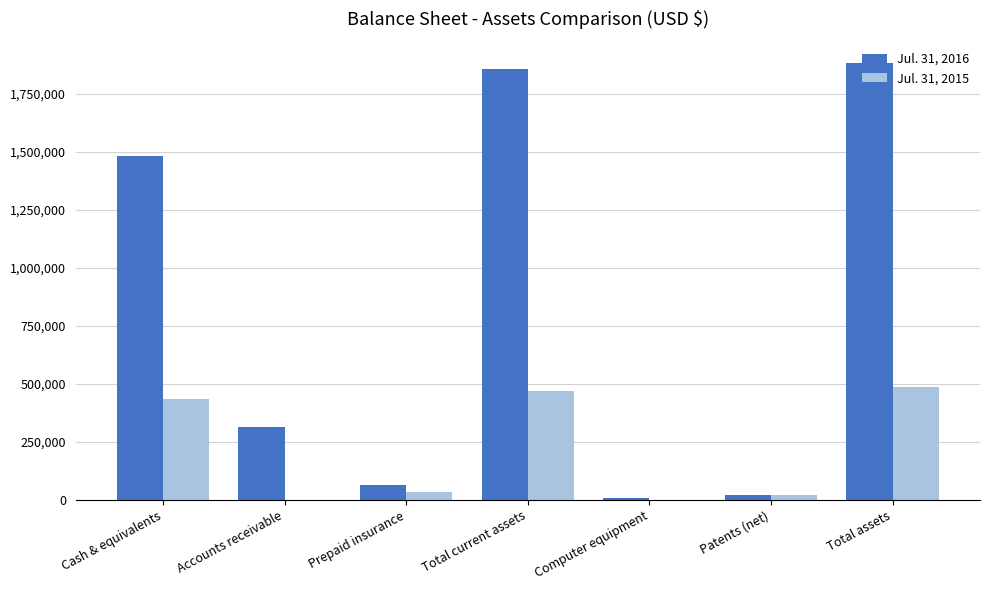

The value of Jul. 31, 2016 at Cash & equivalents is 2471522. True or false?

False